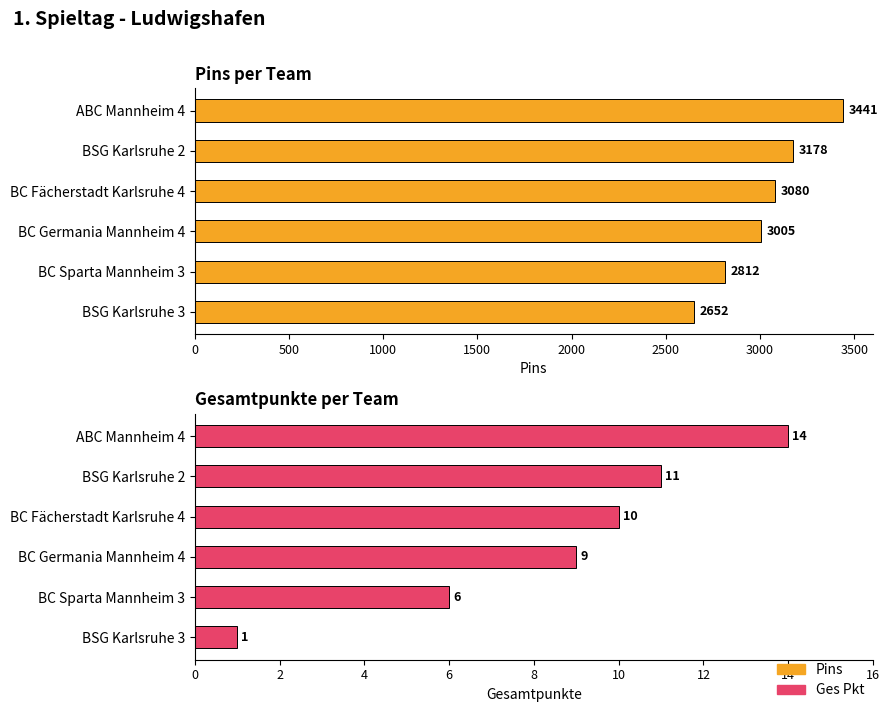

Rank the categories by Ges Pkt value from lowest to highest.

2500, 2000, 1500, 1000, 500, 0